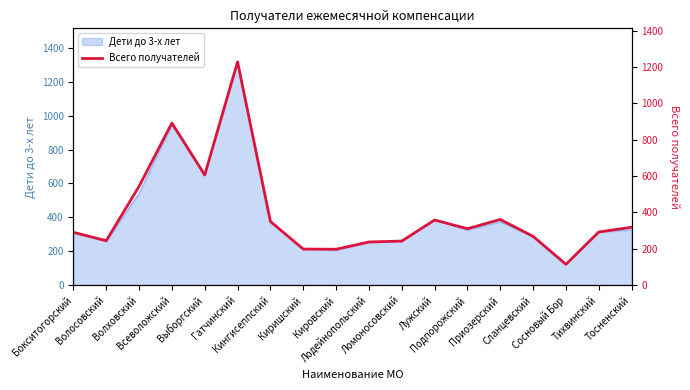

Rank the categories by value from lowest to highest.

Сосновый Бор, Кировский, Киришский, Лодейнопольский, Ломоносовский, Волосовский, Сланцевский, Бокситогорский, Тихвинский, Подпорожский, Тосненский, Кингисеппский, Лужский, Приозерский, Волховский, Выборгский, Всеволожский, Гатчинский